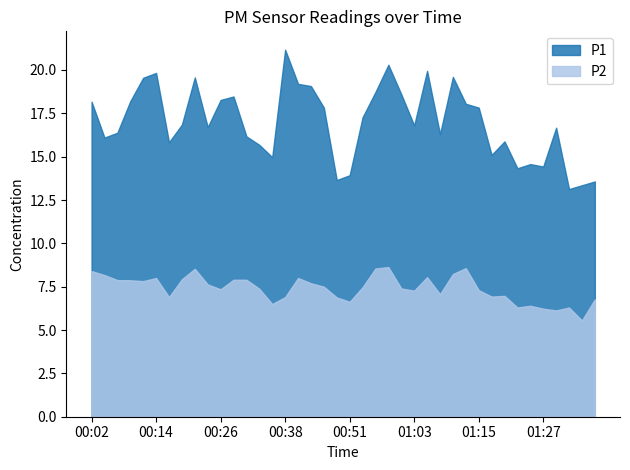

Which series has the largest range (max minus min)?

P1